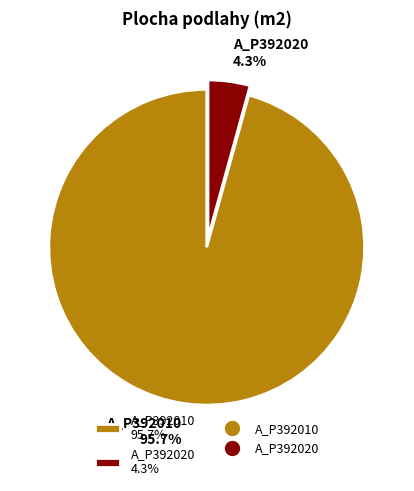

Rank the categories by value from highest to lowest.

A_P392010, A_P392020